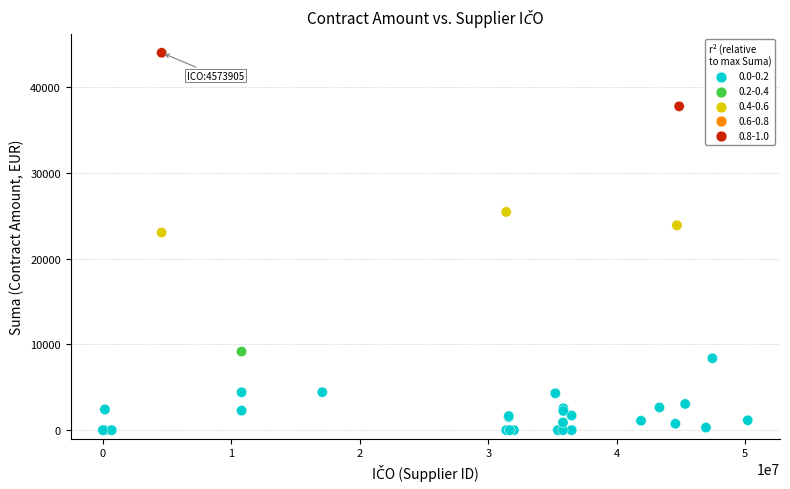

What Y value in the scatter plot is closest to 21995?

23041.0